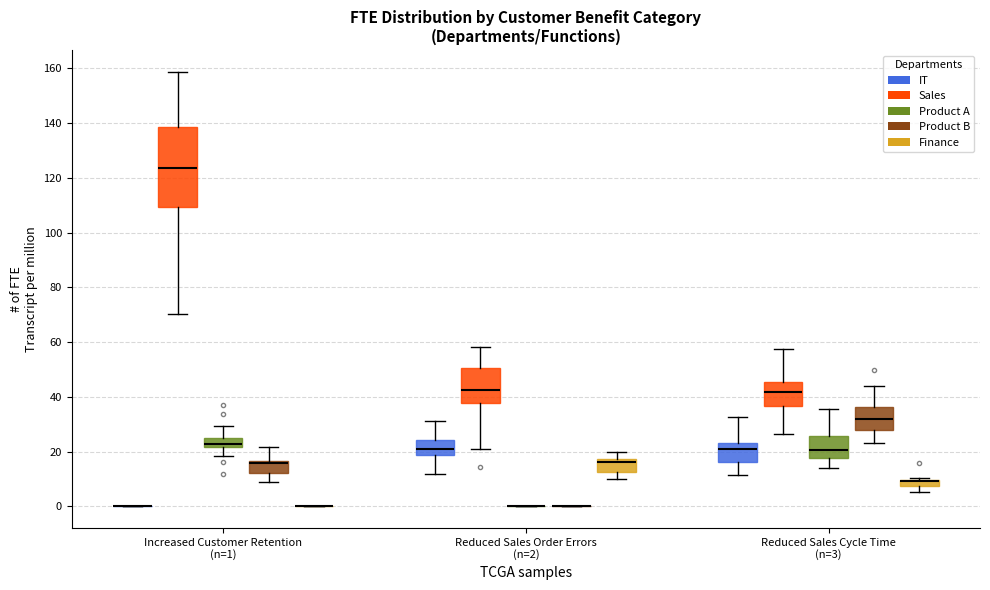

Where is the lower edge of the box for Increased Customer Retention (n=1) (Product A) on the y-axis? The values are not printed on the chart, so give them approximately, as read against the axis.

22